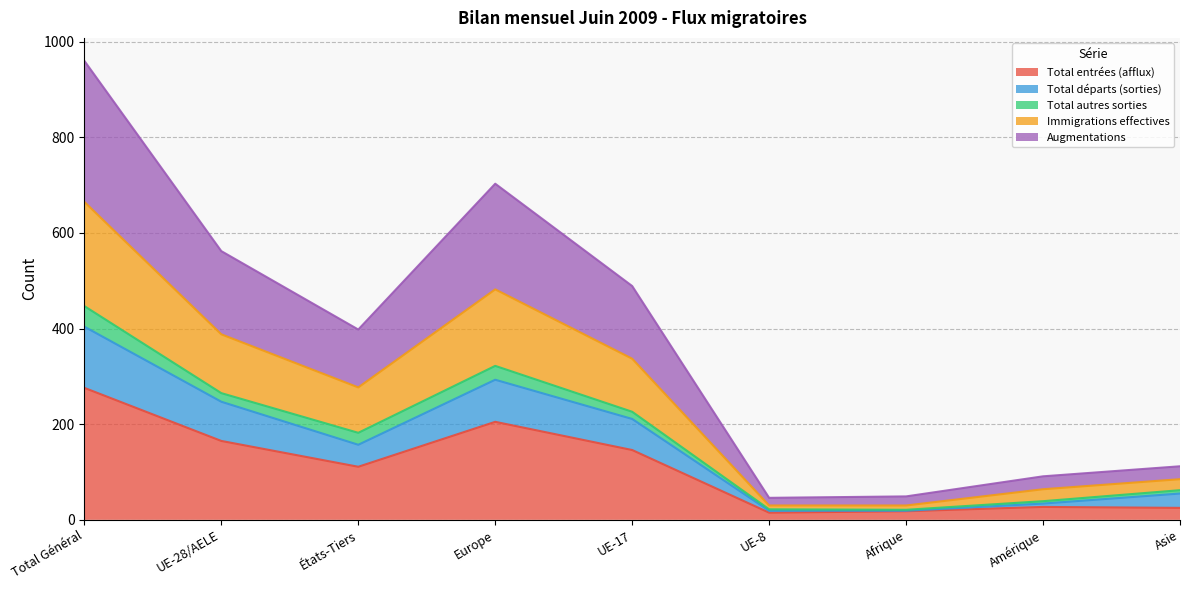

The value of Total entrées (afflux) at États-Tiers is 111. True or false?

True